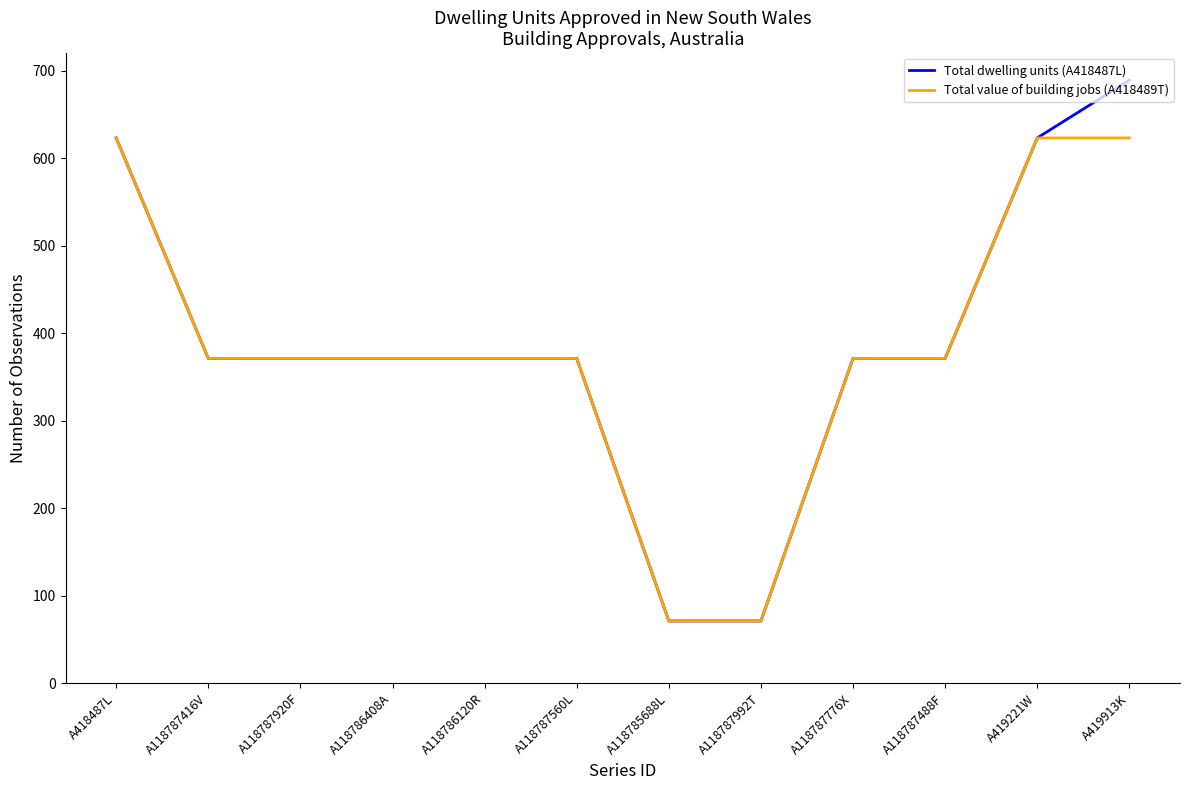

Count the number of data series in this chart.

2